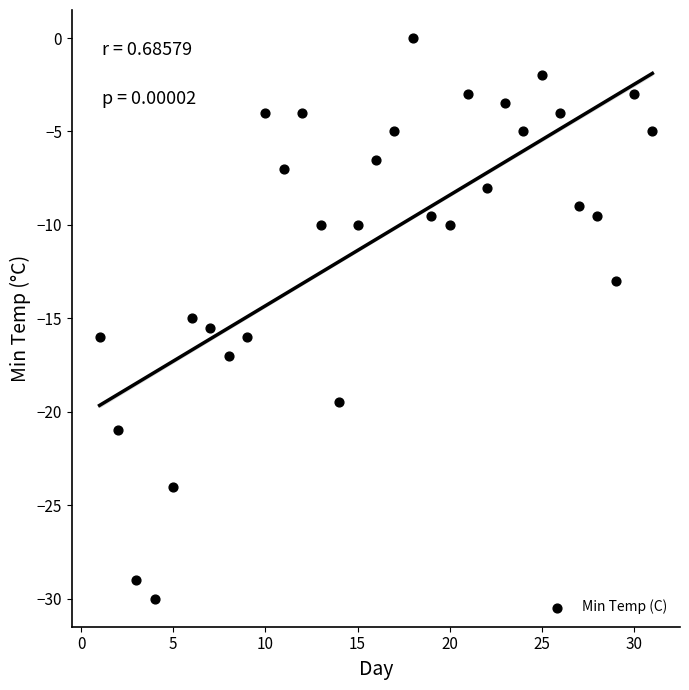

What is the range of Y values (max minus min)?

30.0